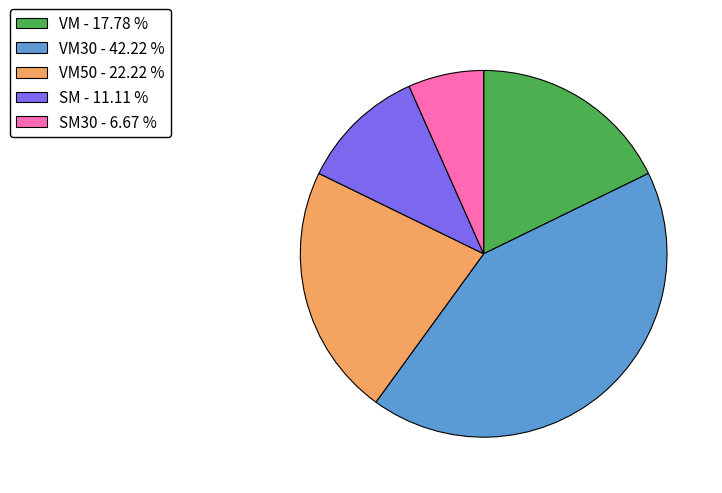

Combined, do SM - 11.11 % and SM30 - 6.67 % account for over 50%?

No